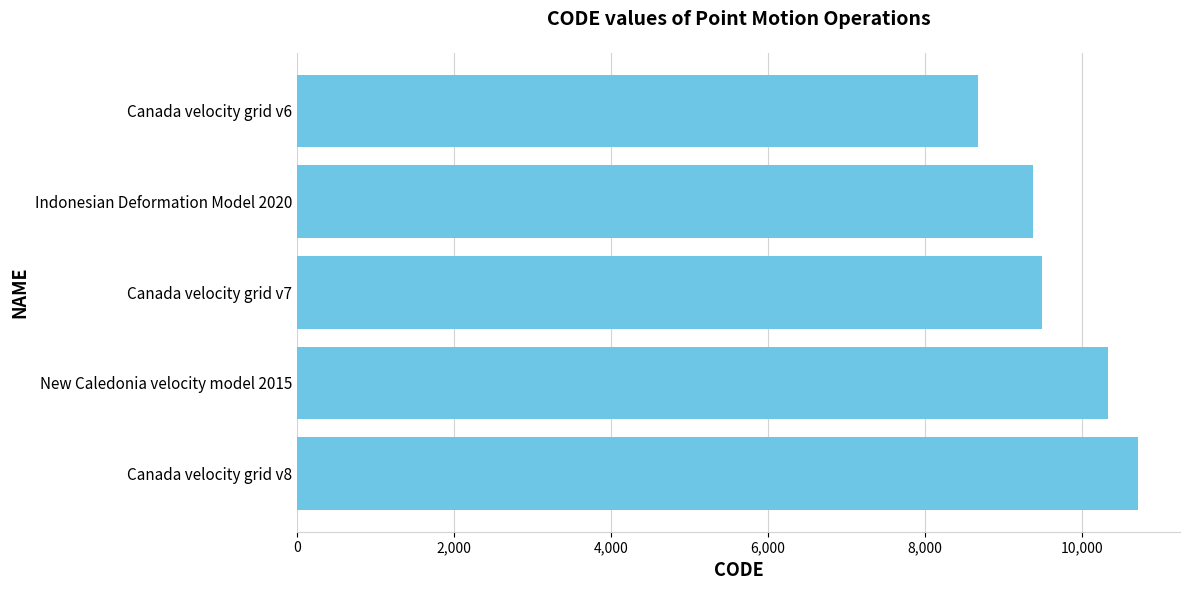

How many distinct data groups are displayed?

1